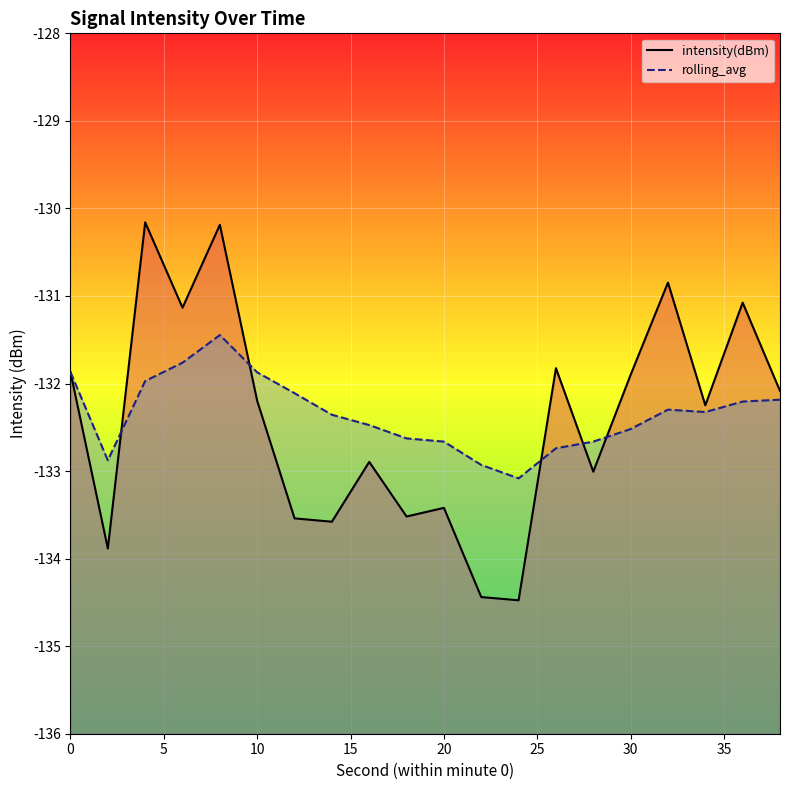

What is the greatest value displayed?

-130.2